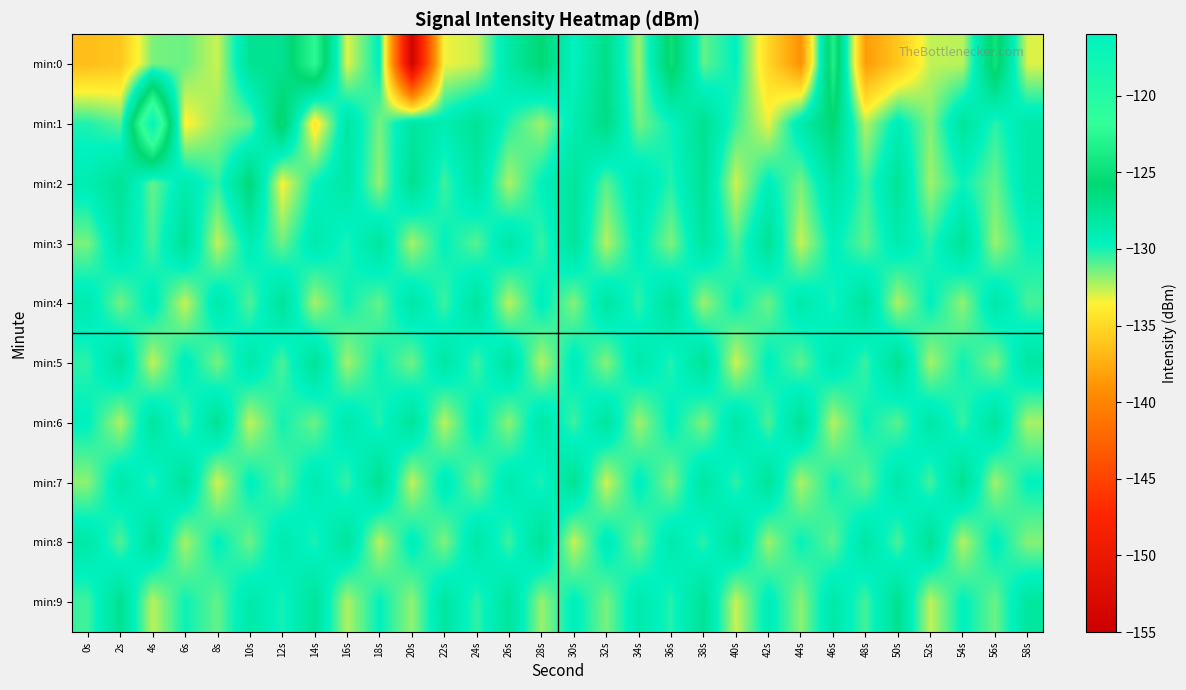

What is the difference between the highest and lowest values at 4s?

16.1